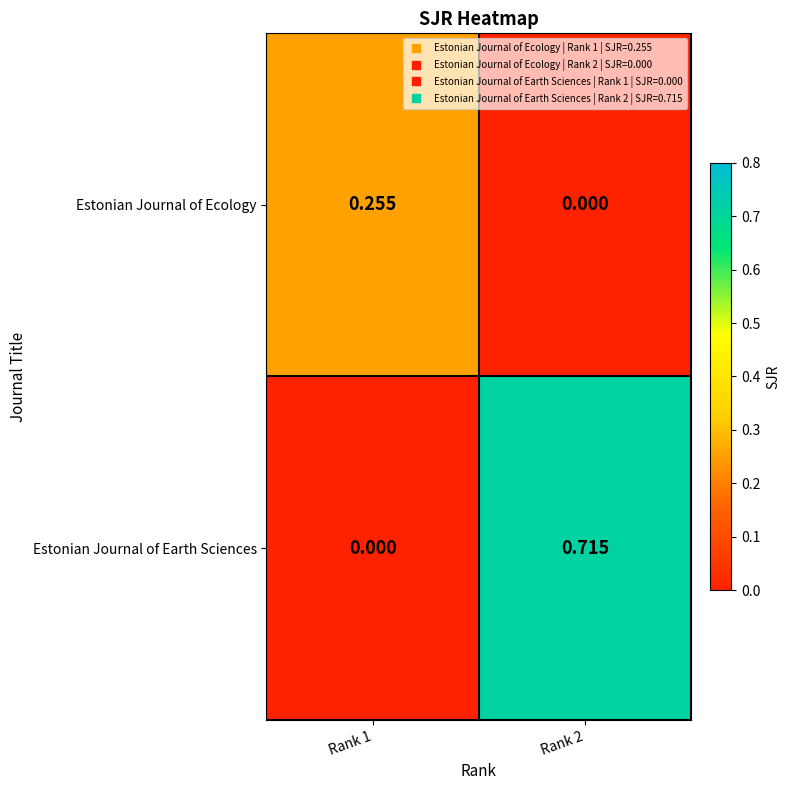

Which series has the largest range (max minus min)?

Estonian Journal of Earth Sciences